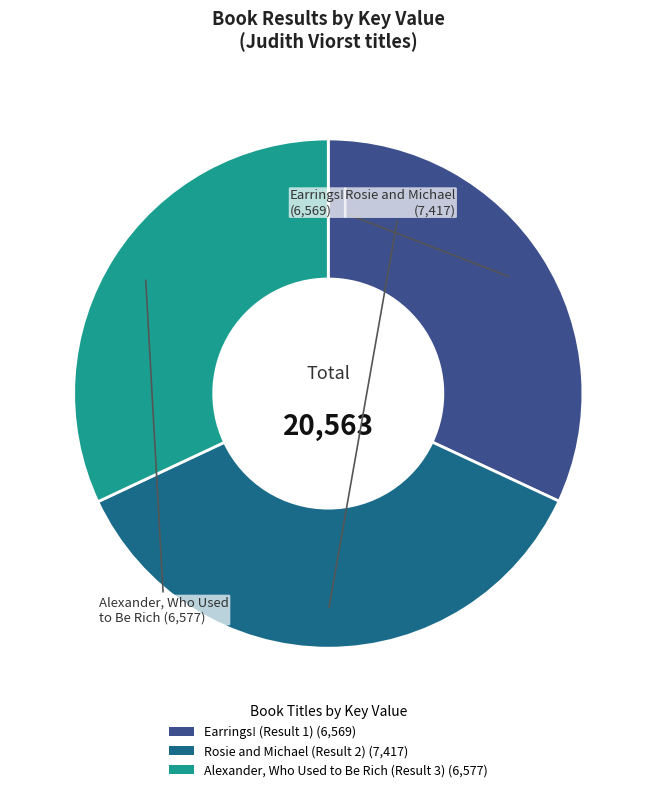

The Rosie and Michael (Result 2) (7,417) slice represents 36% of the pie. True or false?

True